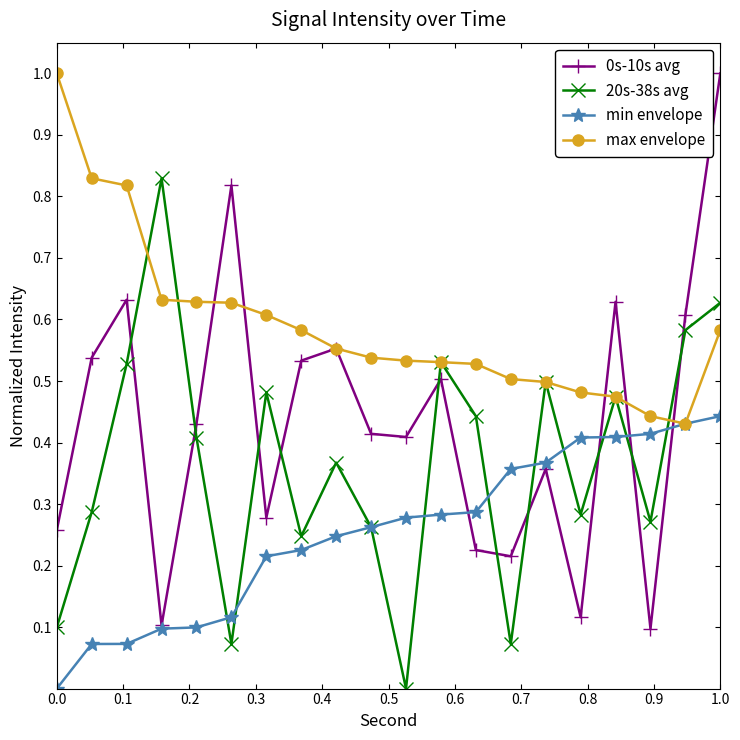

True or false: 20s-38s avg has more than 0 interior local peaks.

True